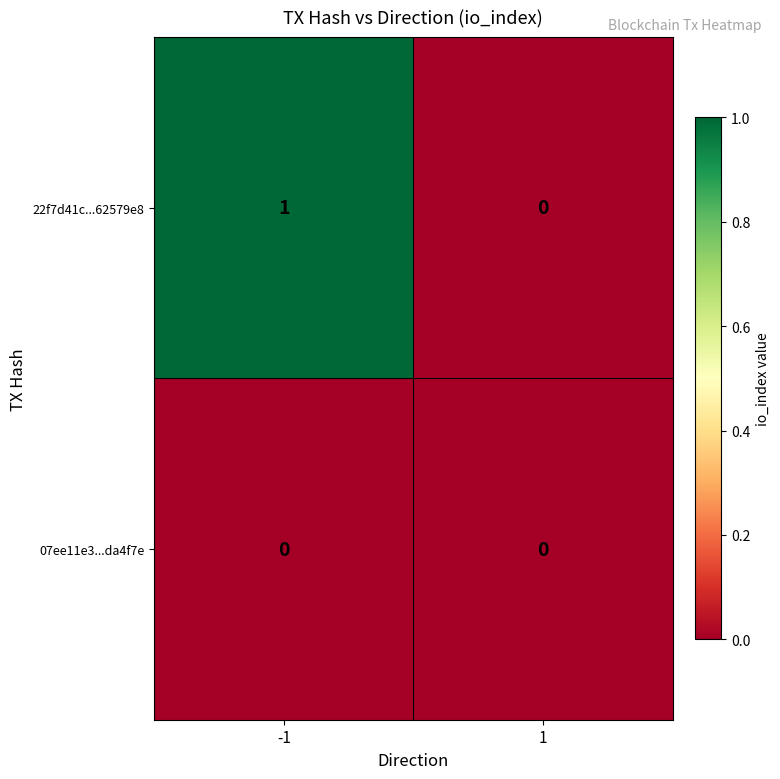

List the series in order of their overall mean, lowest first.

07ee11e3...da4f7e, 22f7d41c...62579e8